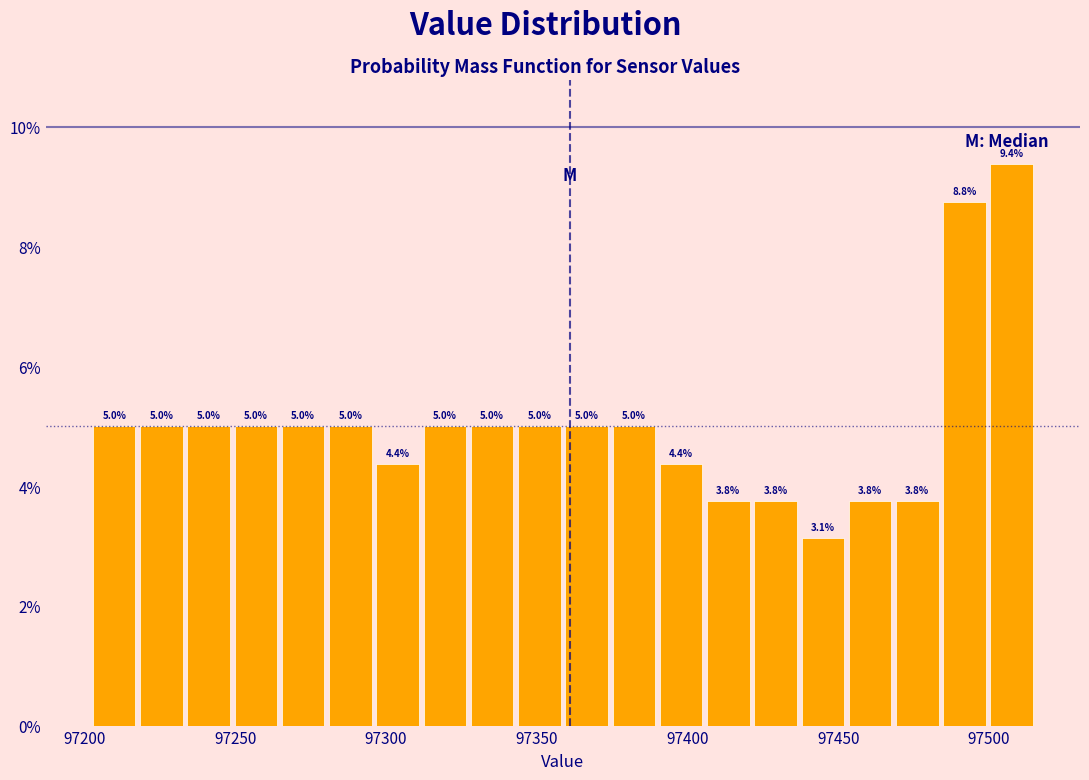

Around what value on the x-axis is the tallest bar? Give the approximate position of its centre, as read against the axis.

97510